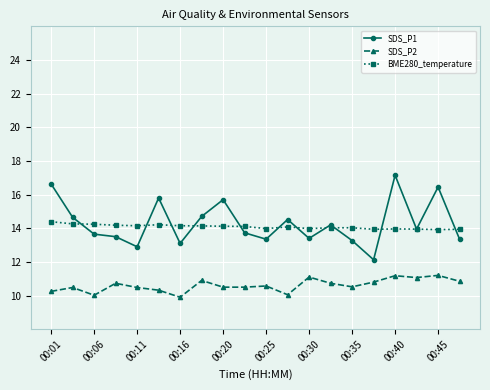

What is the lowest value of the BME280_temperature series?

13.9